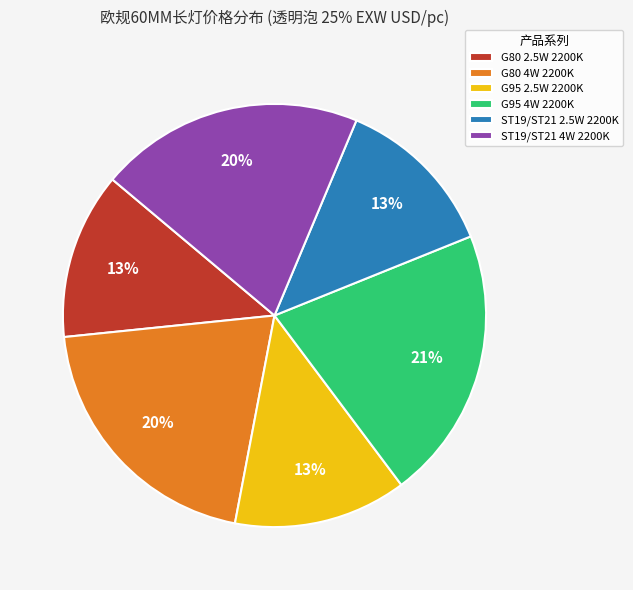

To the nearest percent, what portion does G95 4W 2200K represent?

21%